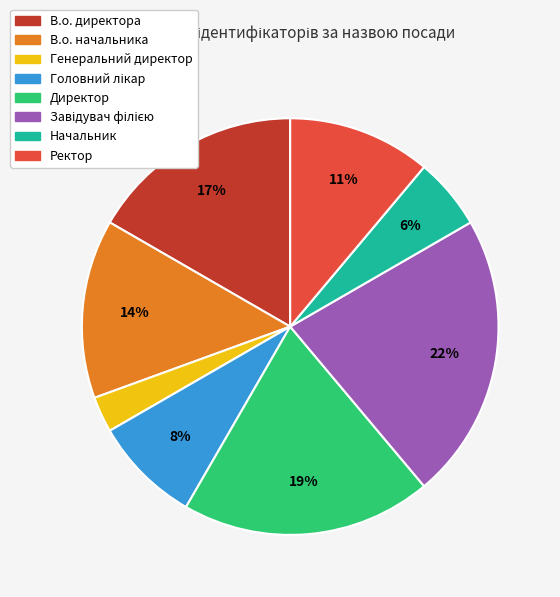

Does any single category account for the majority?

No